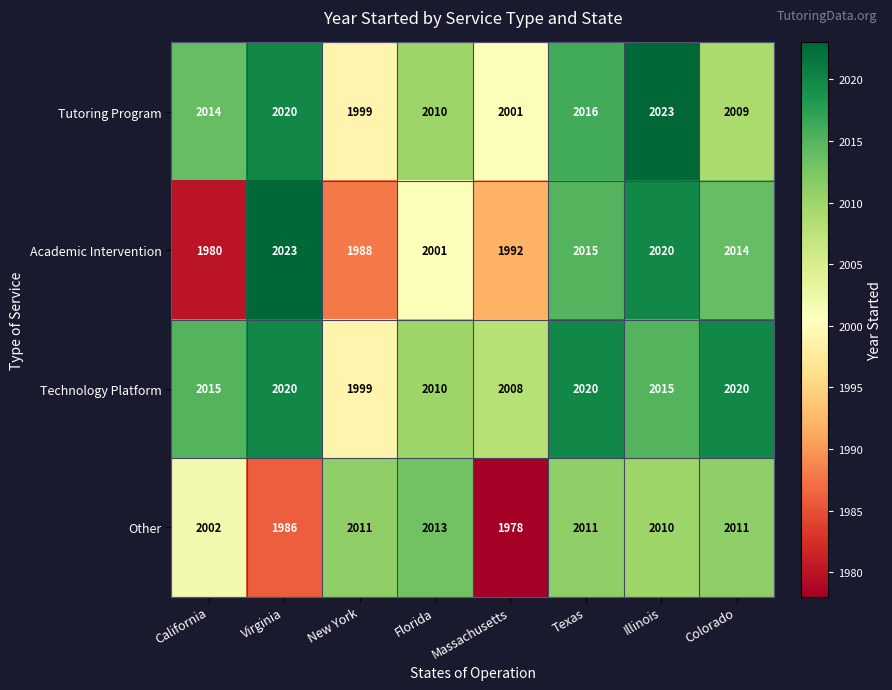

What is the highest value of the Other series?

2013